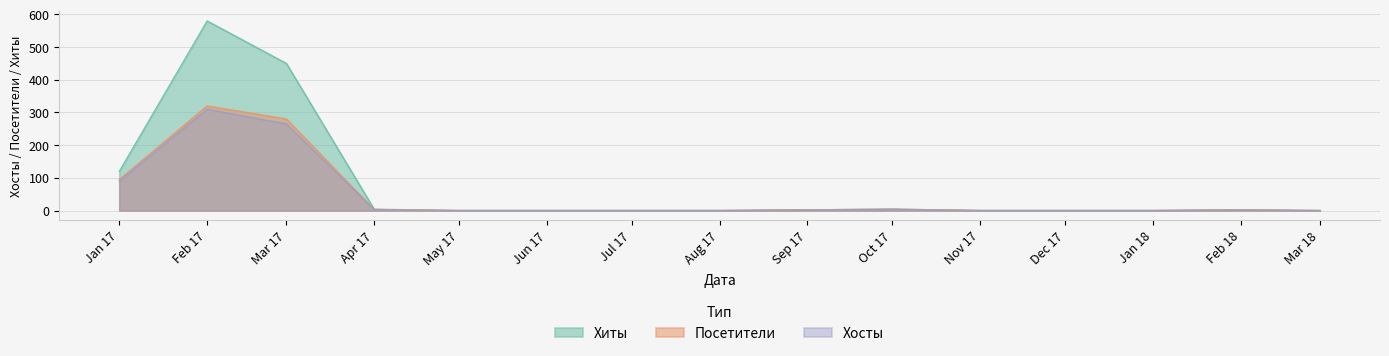

At how many categories does at least one series exceed 251?

2